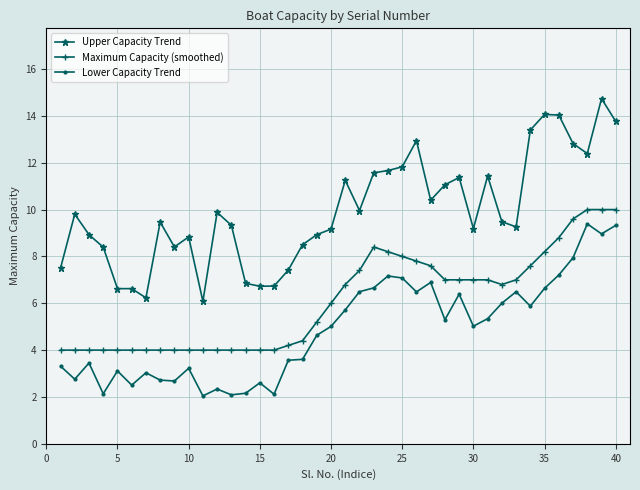

Does the chart display data point markers on the line(s)?

Yes